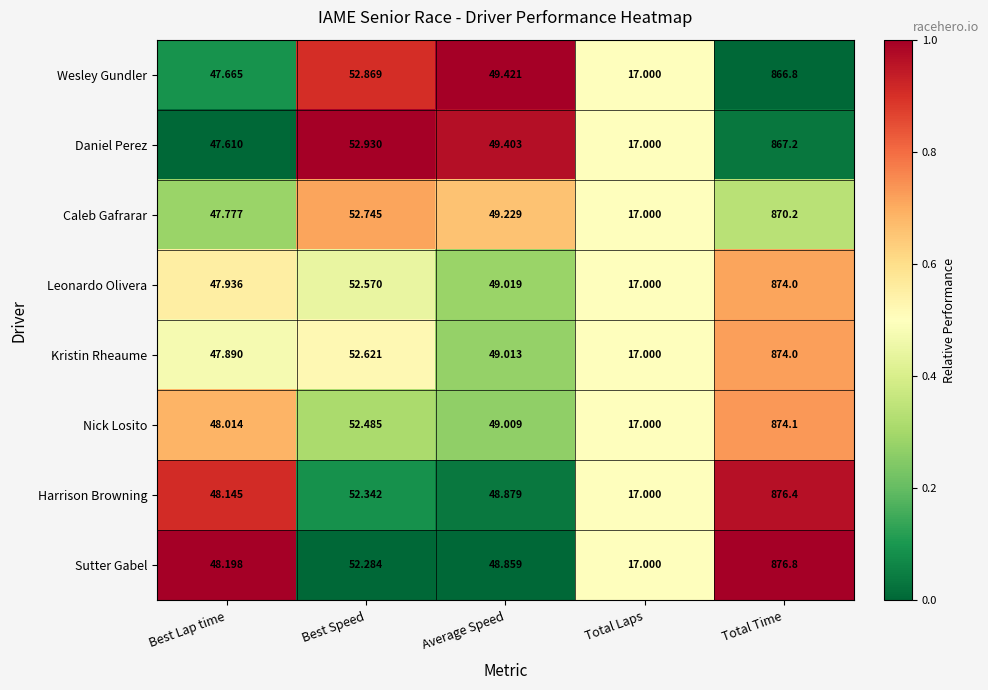

Which series changed the most between Average Speed and Total Laps?

Wesley Gundler